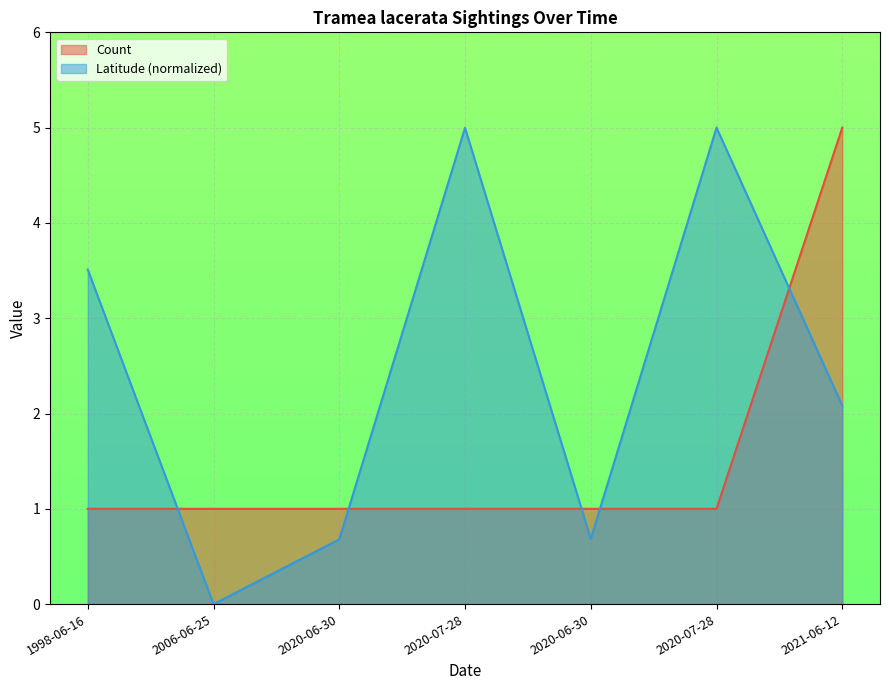

How many lines are shown in the chart?

2